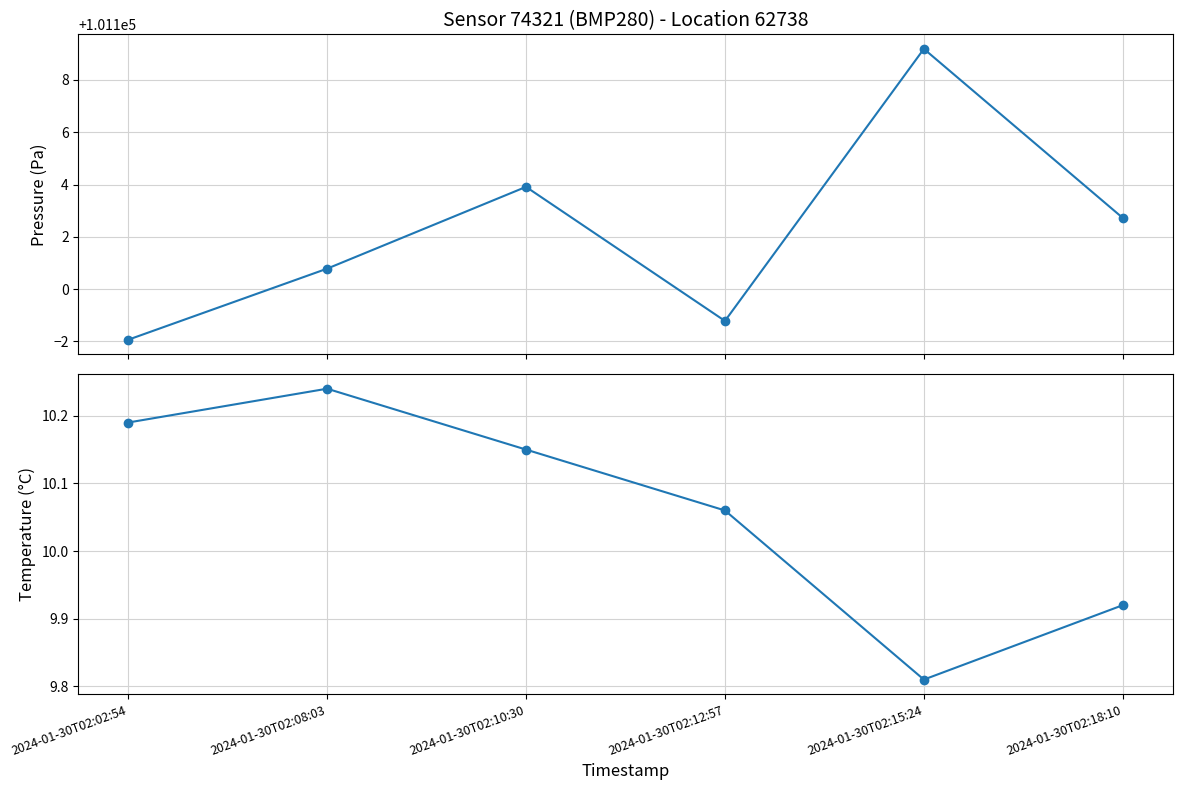

Reading right to left, extract all data points from this chart.

pressure: 2024-01-30T02:18:10=101102.7	2024-01-30T02:15:24=101109.2	2024-01-30T02:12:57=101098.8	2024-01-30T02:10:30=101103.9	2024-01-30T02:08:03=101100.8	2024-01-30T02:02:54=101098.1
temperature: 2024-01-30T02:18:10=9.9	2024-01-30T02:15:24=9.8	2024-01-30T02:12:57=10.1	2024-01-30T02:10:30=10.2	2024-01-30T02:08:03=10.2	2024-01-30T02:02:54=10.2